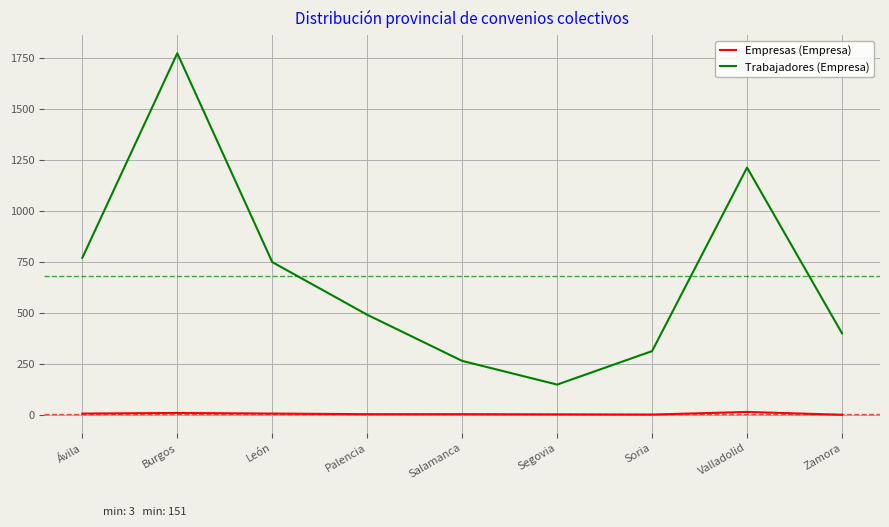

What is the difference between the maximum and minimum values in the Trabajadores (Empresa) series?

1623